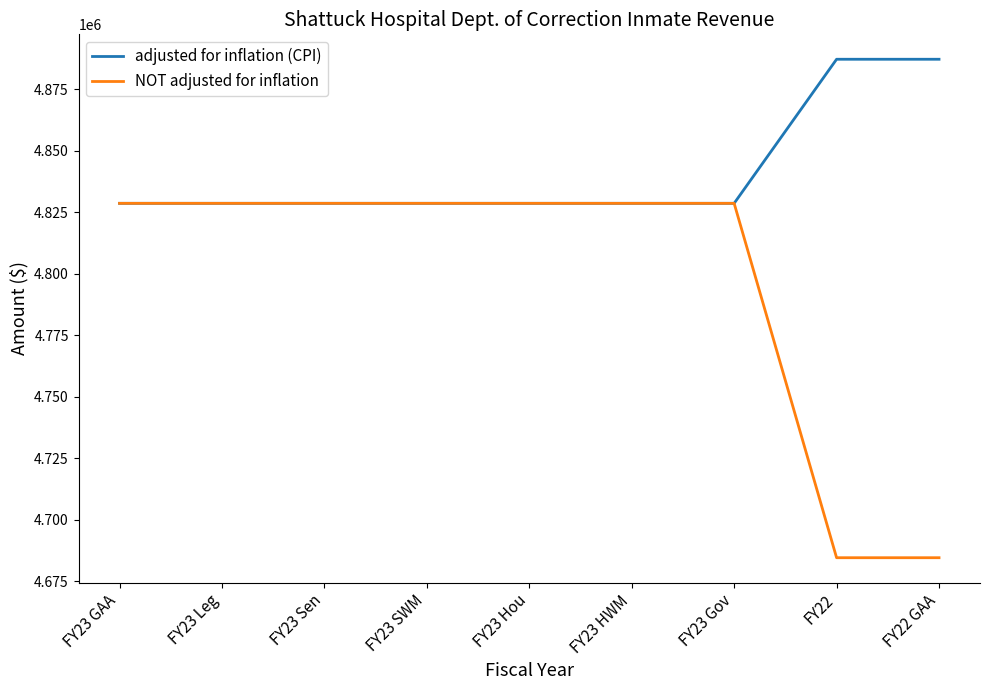

How many lines are shown in the chart?

2